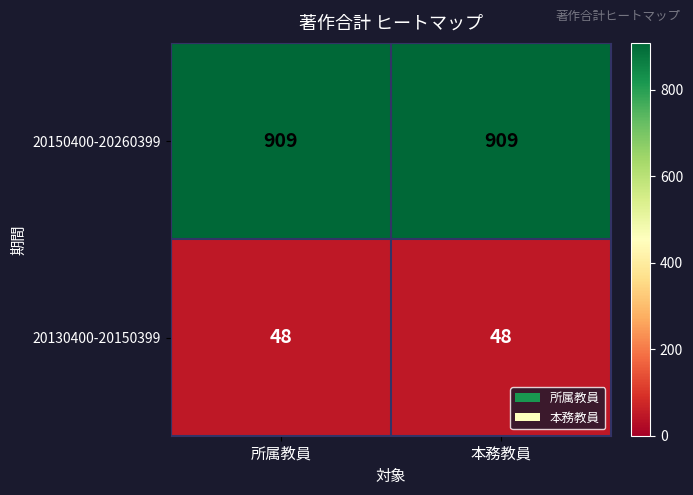

At 本務教員, list the series in order from smallest to largest.

20130400-20150399, 20150400-20260399